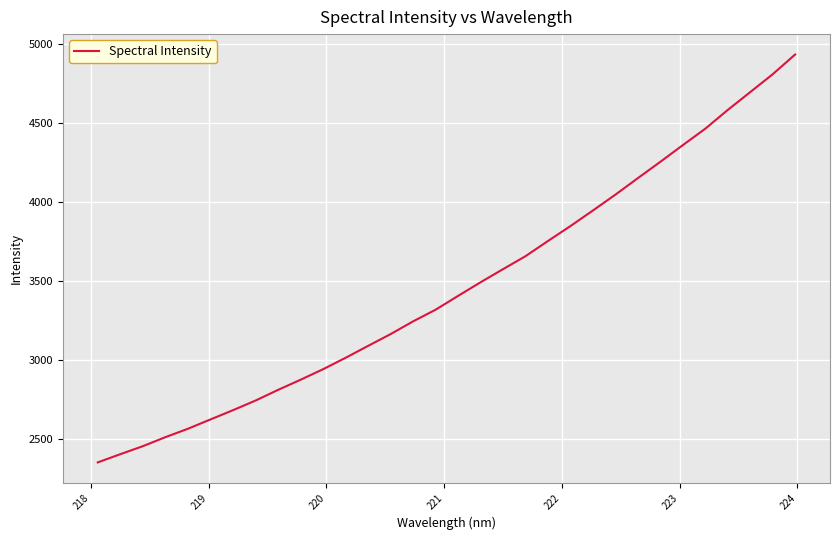

What is the difference between the maximum and minimum values?

2579.2